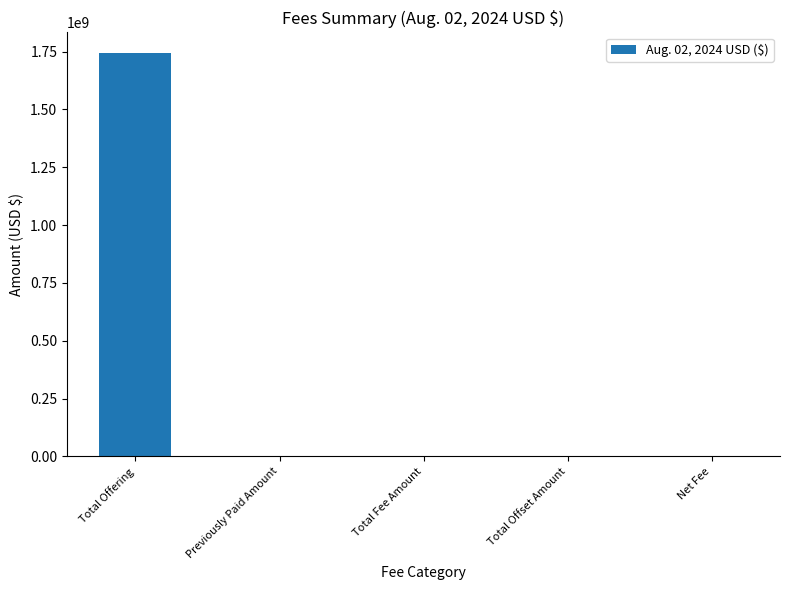

How many distinct data groups are displayed?

1